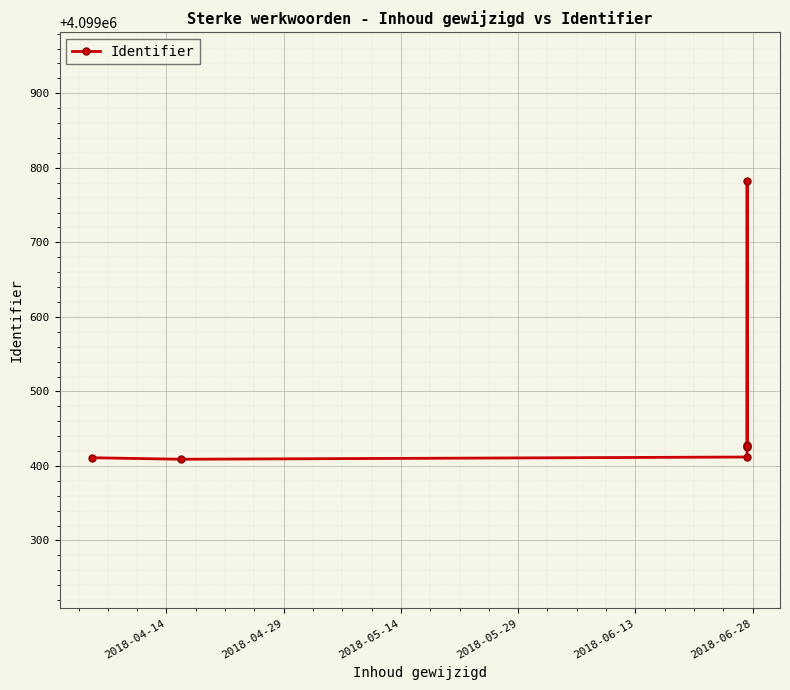

What is the greatest value displayed?

4099782